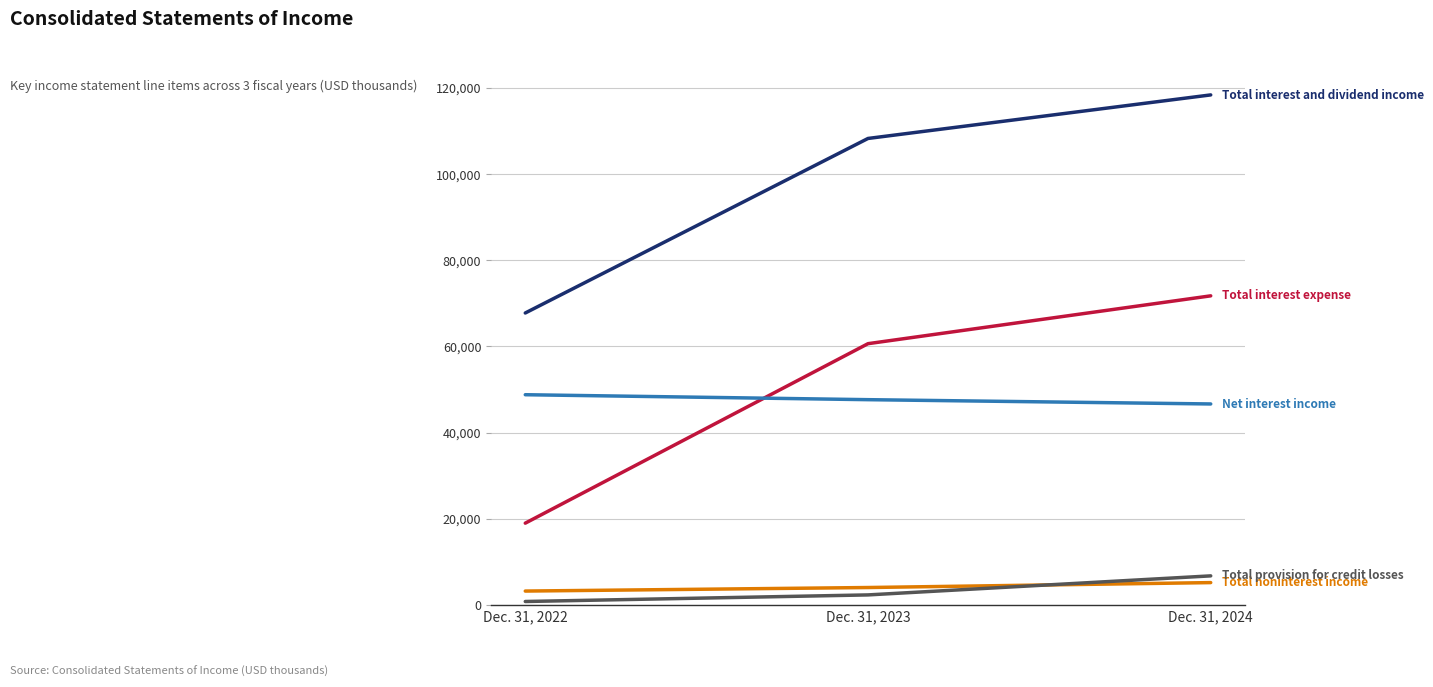

At which category does the chart reach its peak across all series?

Dec. 31, 2024